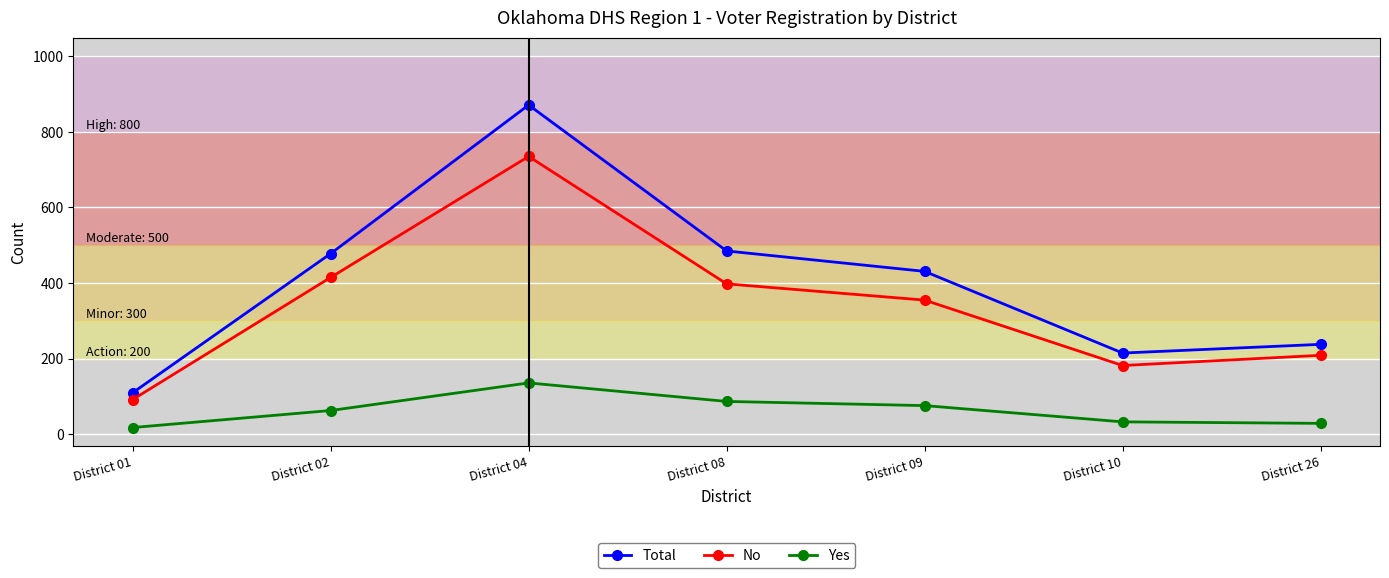

What is the value of the Yes point at the 7th from the left?

29